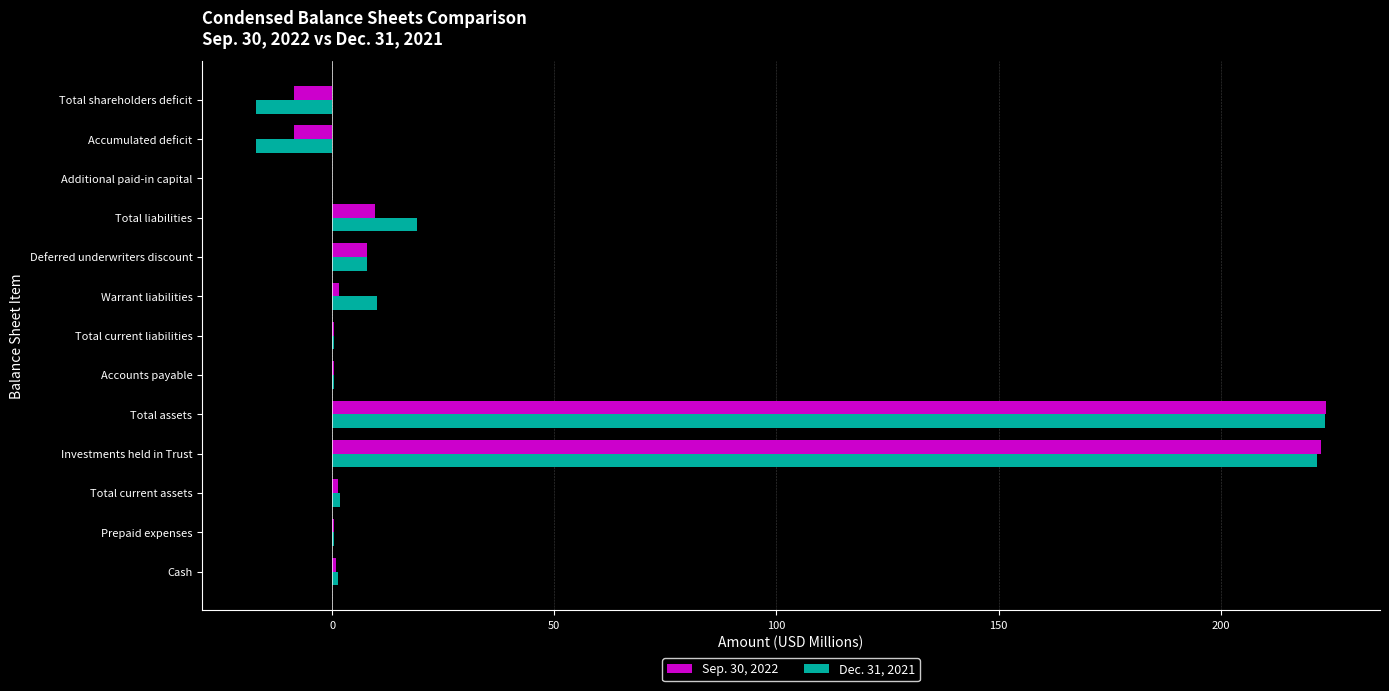

How many categories are shown in the chart?

13